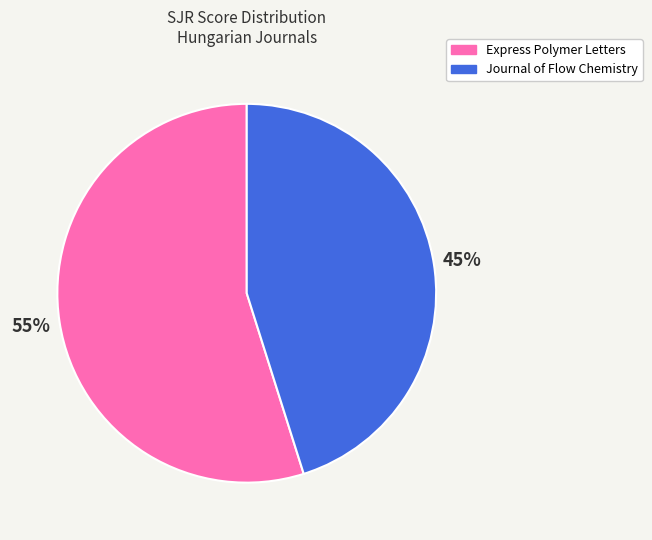

To the nearest percent, what is the combined percentage of Express Polymer Letters and Journal of Flow Chemistry?

100%